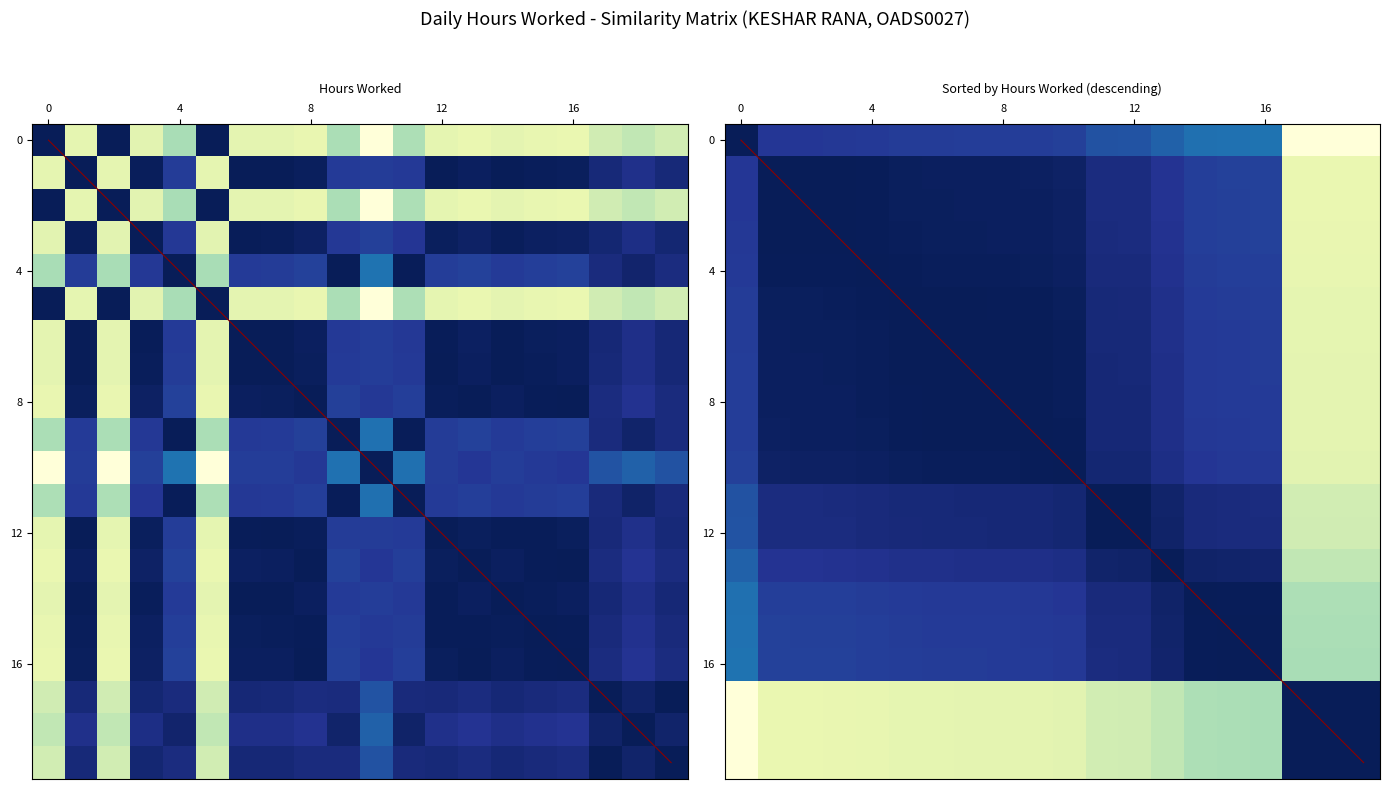

What is the spread (max minus min) of values at 19?

19.0